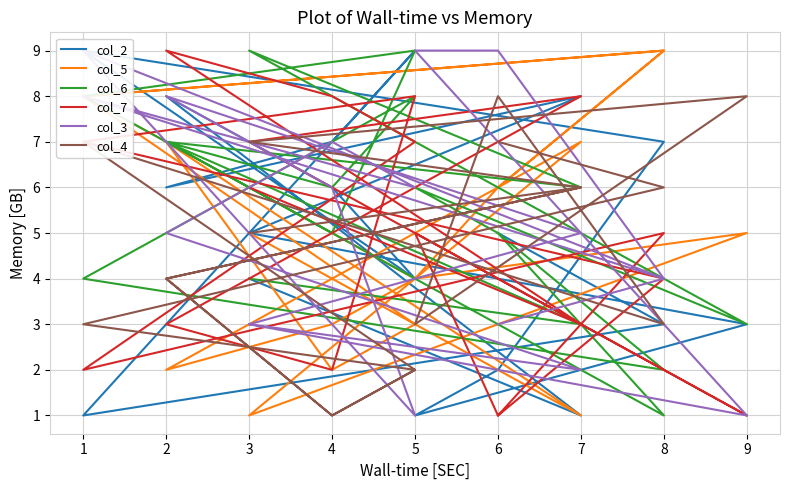

Where does the col_6 series first go above 6?

1